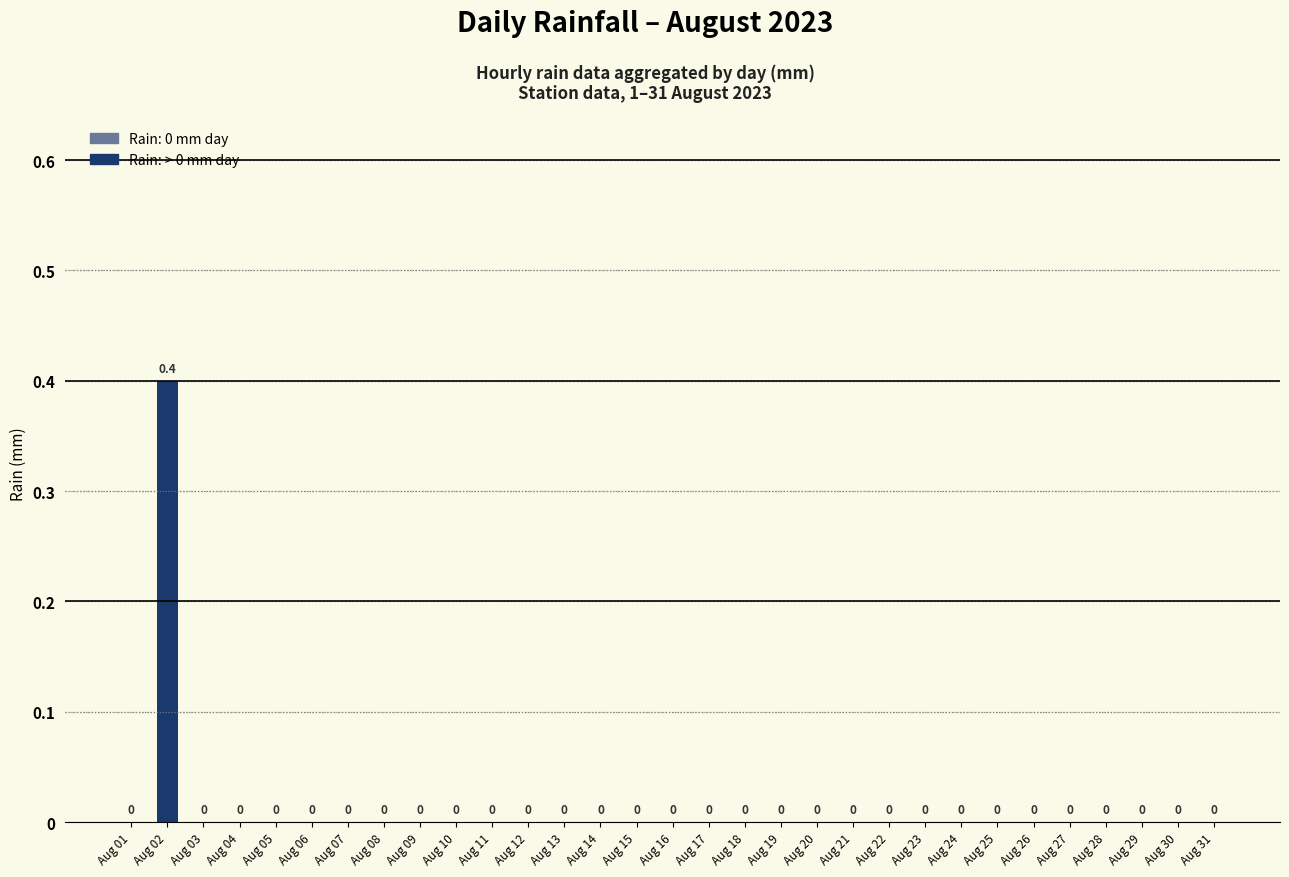

How many values are between 0 and 1?

31